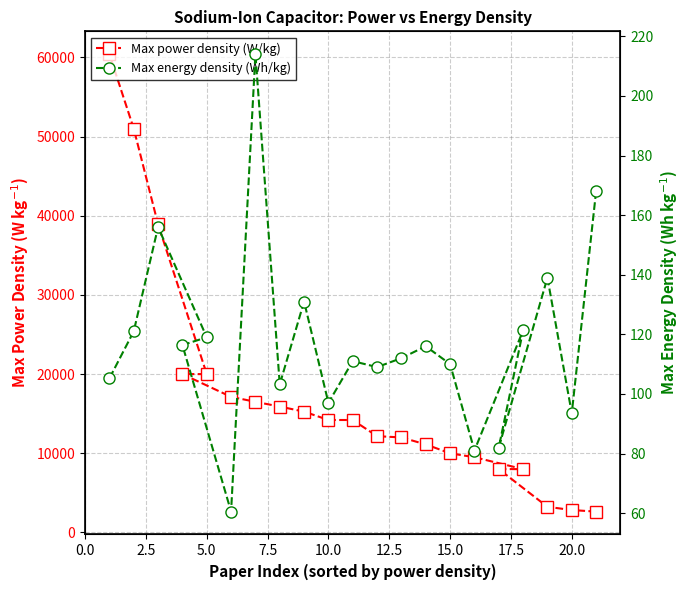

How many interior local peaks does the Max energy density (Wh/kg) series have?

7